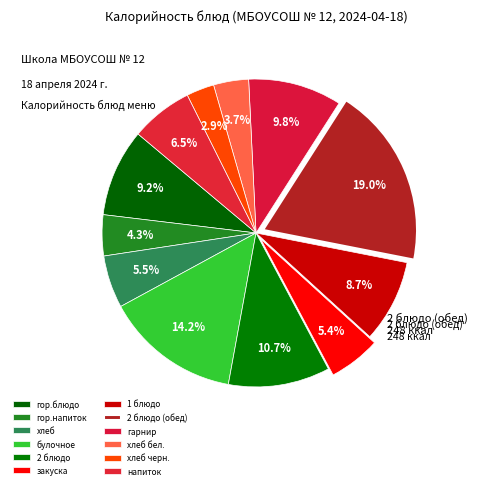

Count the number of slices in the pie.

12